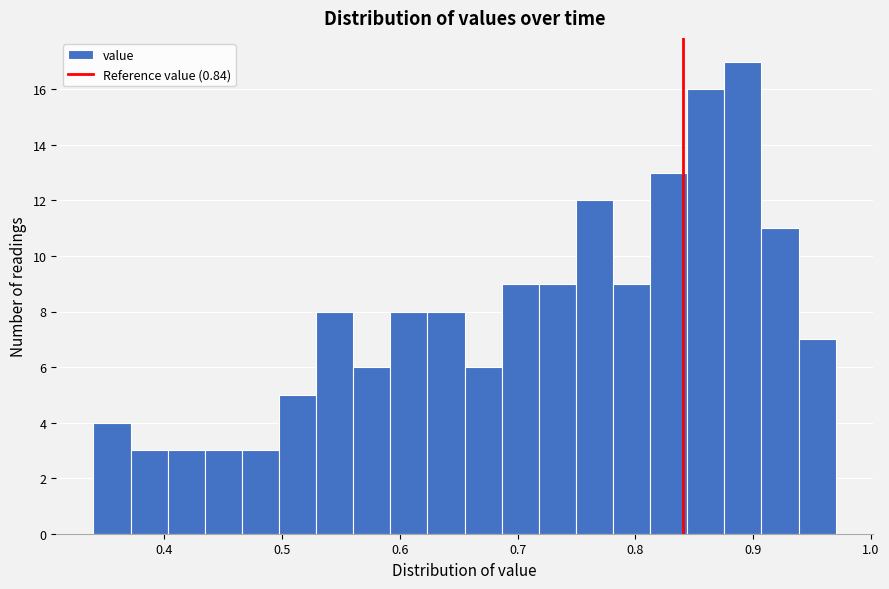

Read against the x-axis, roughly where is the centre of the tallest bar?

0.89